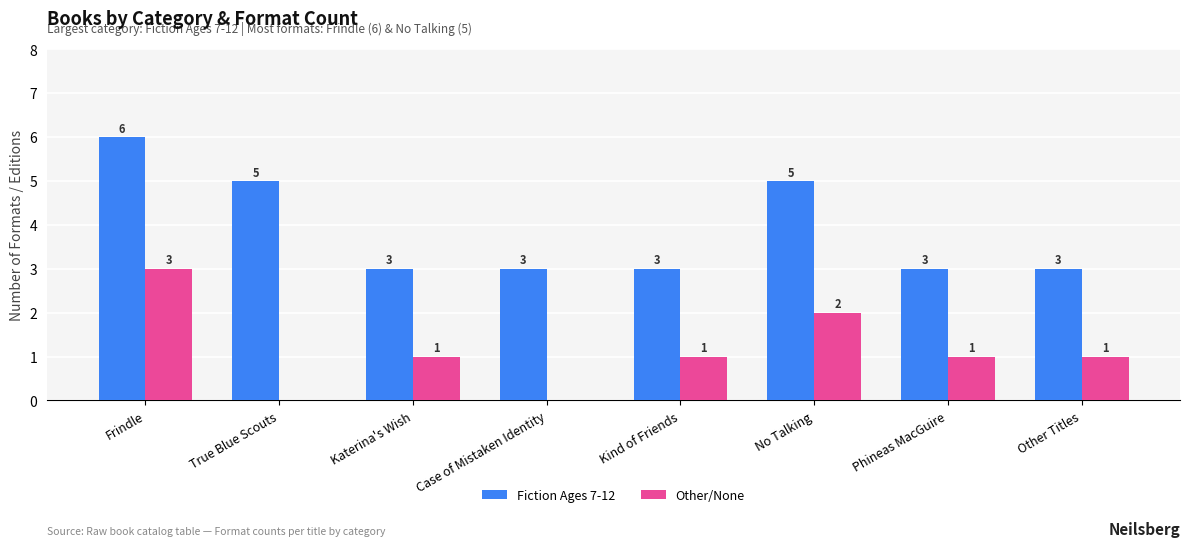

What is the total value across all series at Frindle?

9